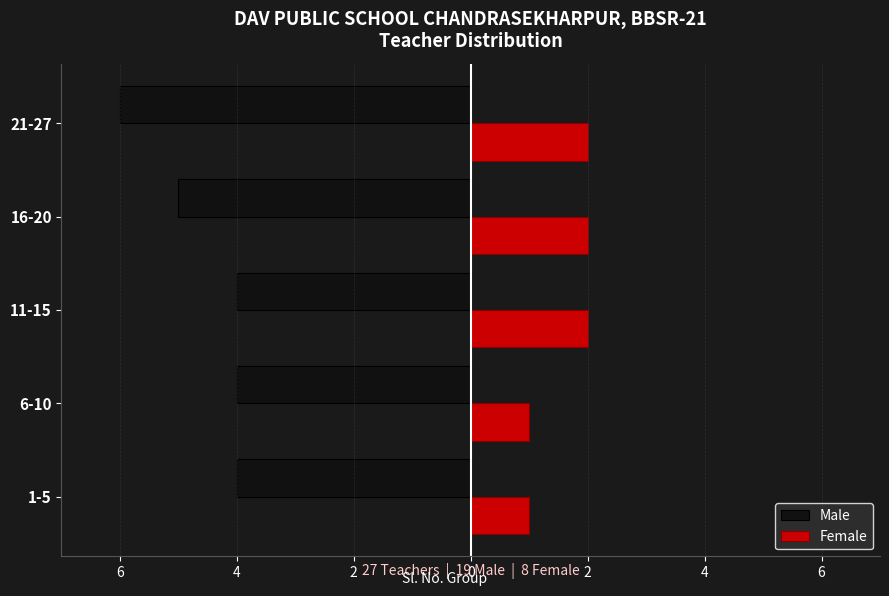

What are all the series names shown in the legend?

Male, Female